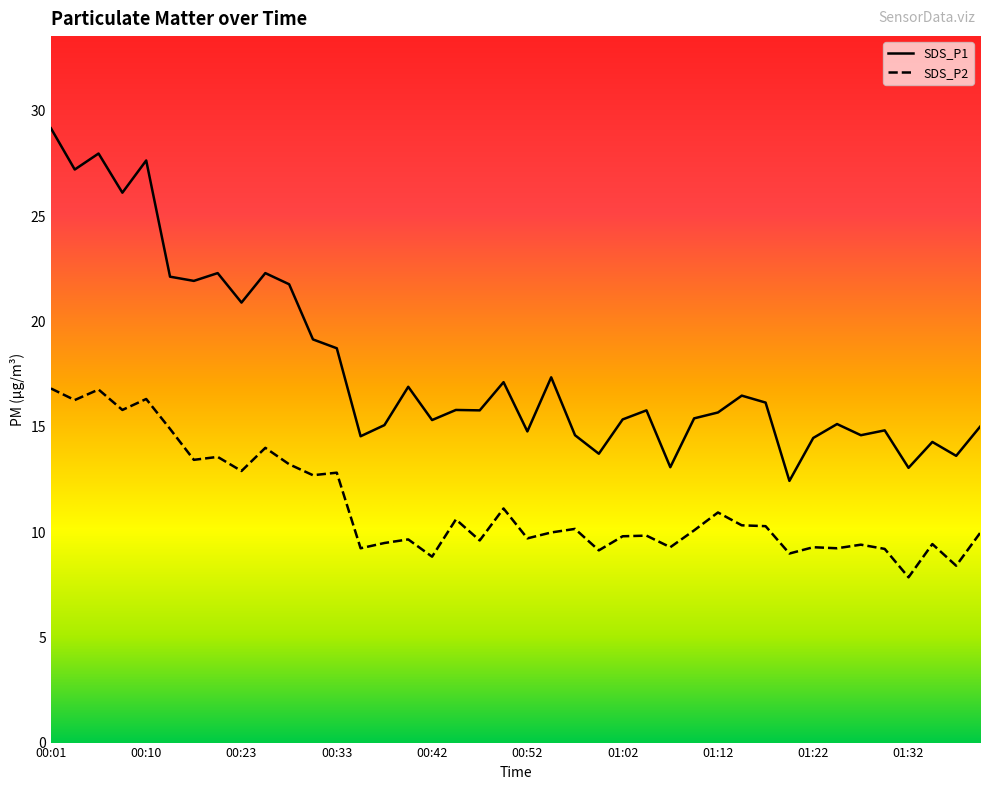

How many lines are shown in the chart?

2